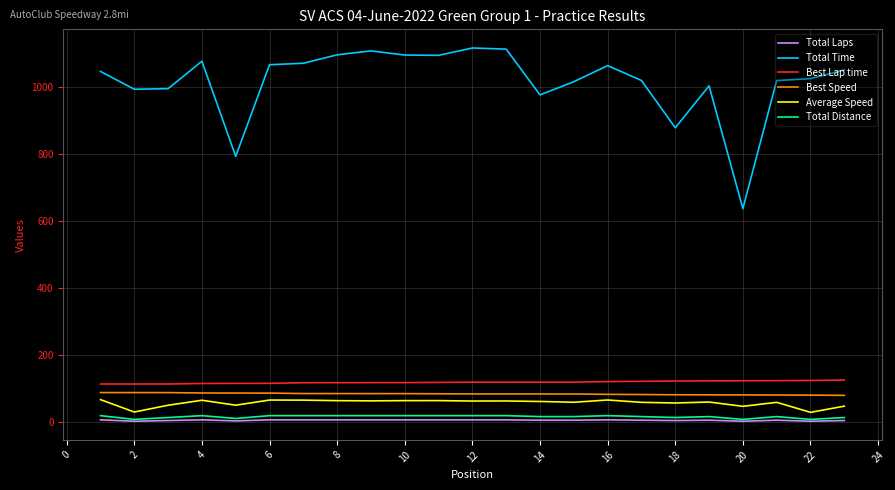

What is the maximum value shown in the chart?

1116.6